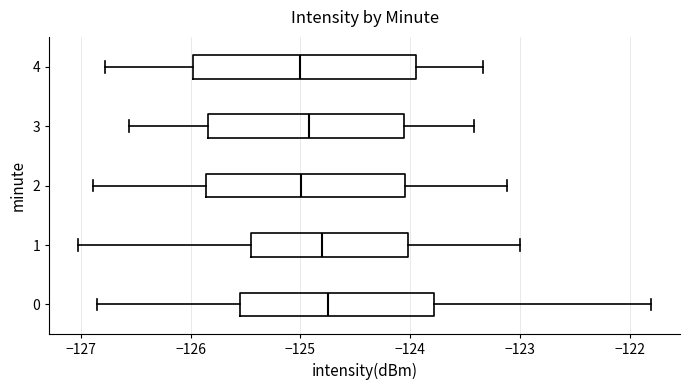

Where does the left whisker of the box at y = 3 end on the x-axis? The values are not printed on the chart, so give them approximately, as read against the axis.

-126.6